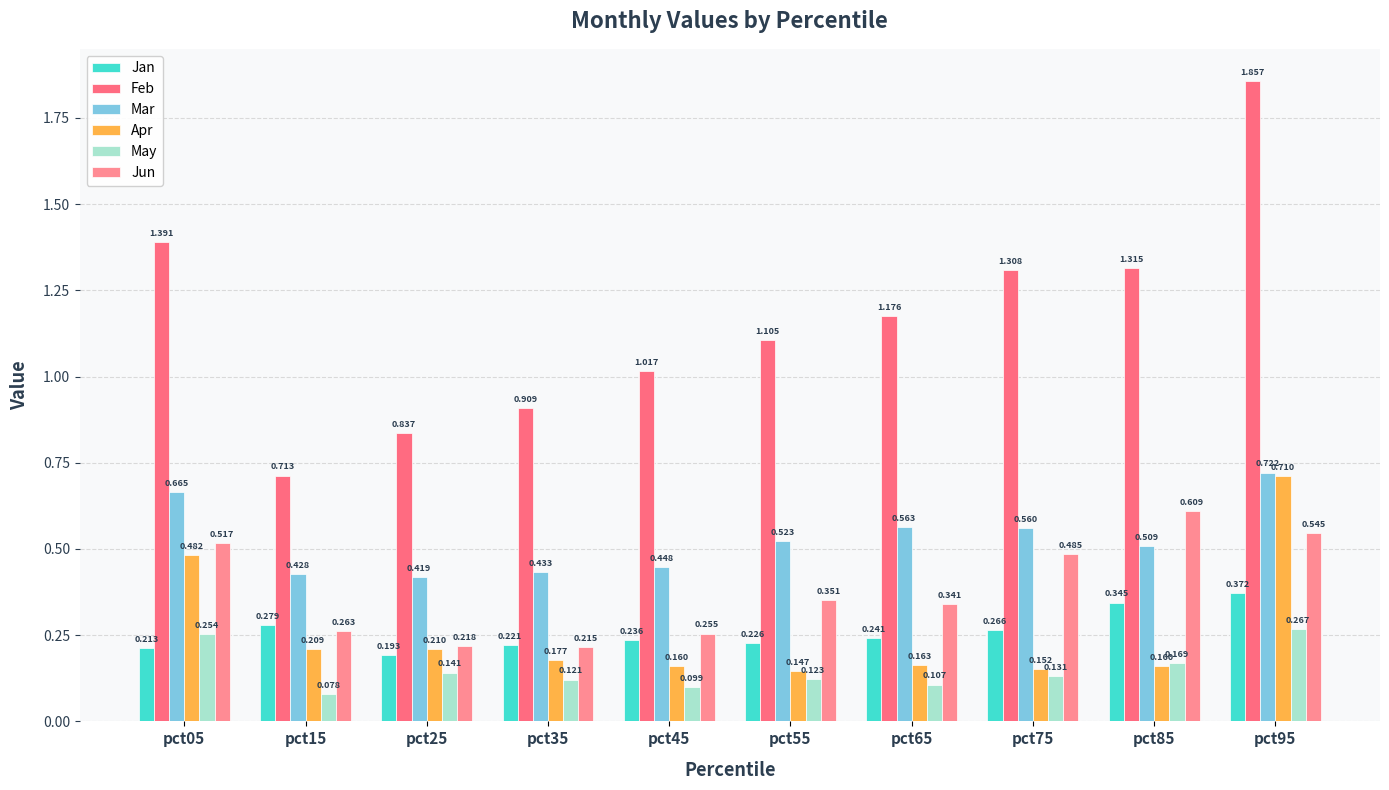

Count the number of data series in this chart.

6